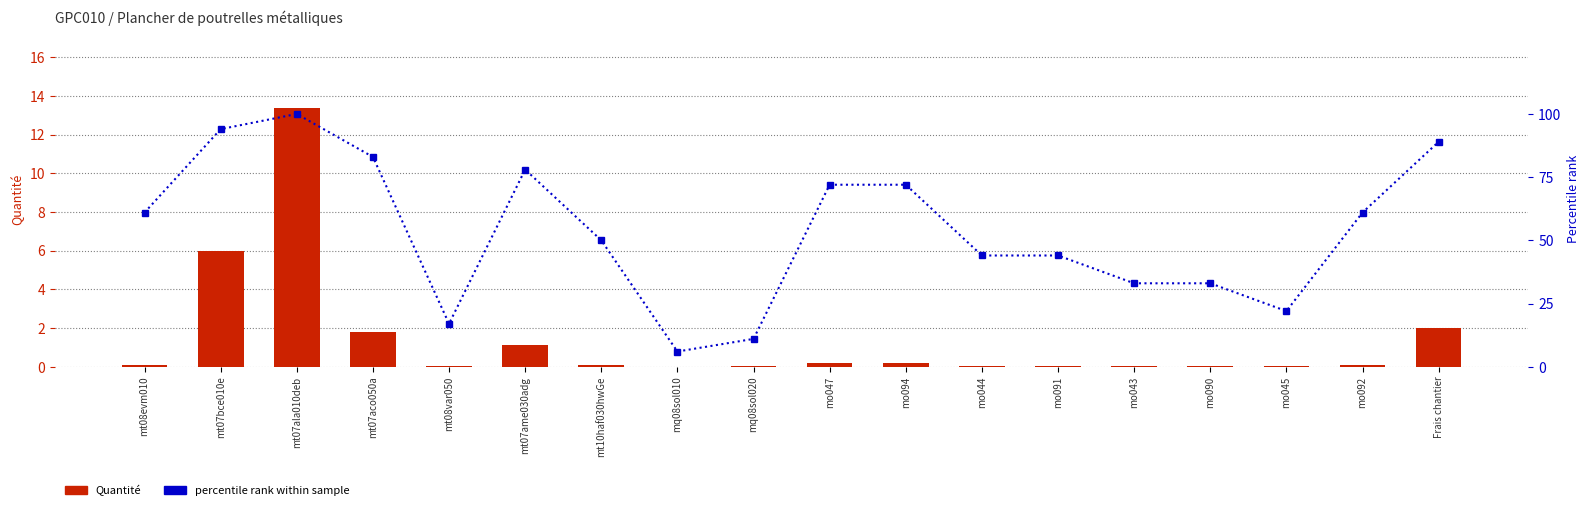

The percentile rank within sample series shows 7.4 at mt08var050. True or false?

False